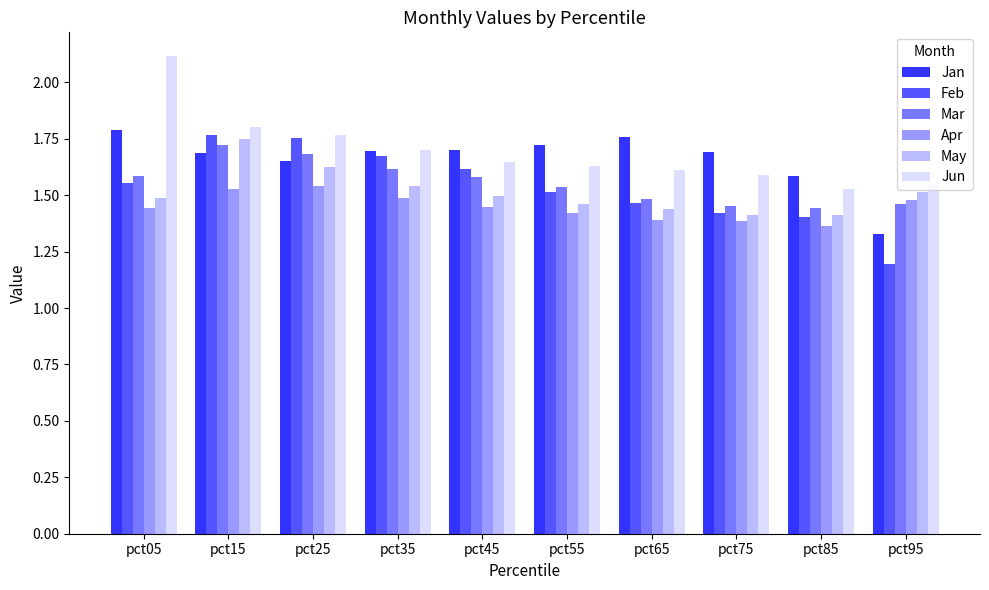

The value of Jan at pct75 is 2.3. True or false?

False